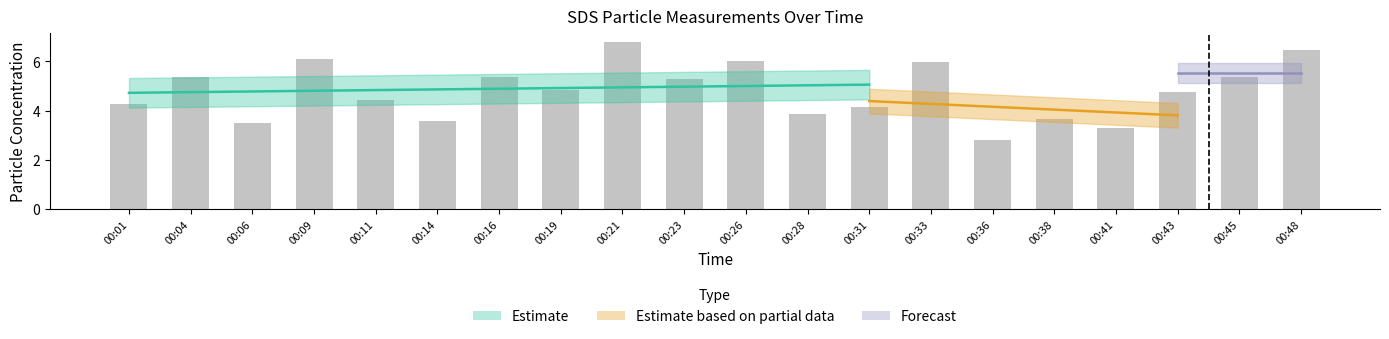

At how many categories does at least one series exceed 3?

19